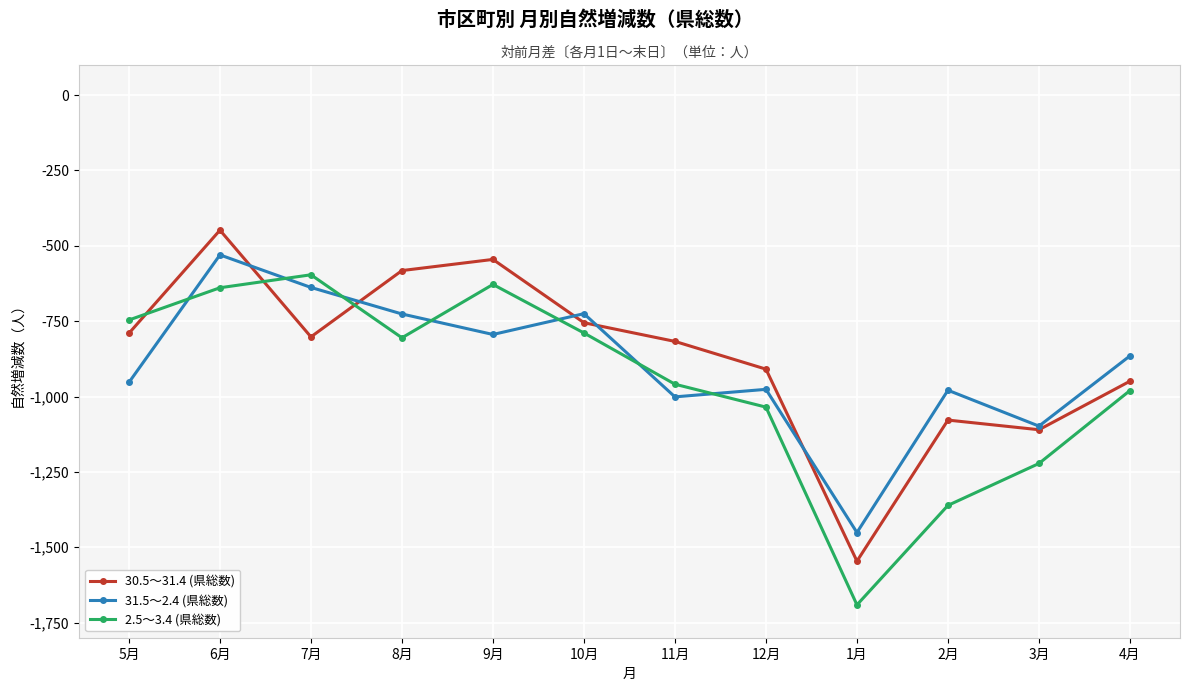

What is the label of the 6th point from the left?

10月